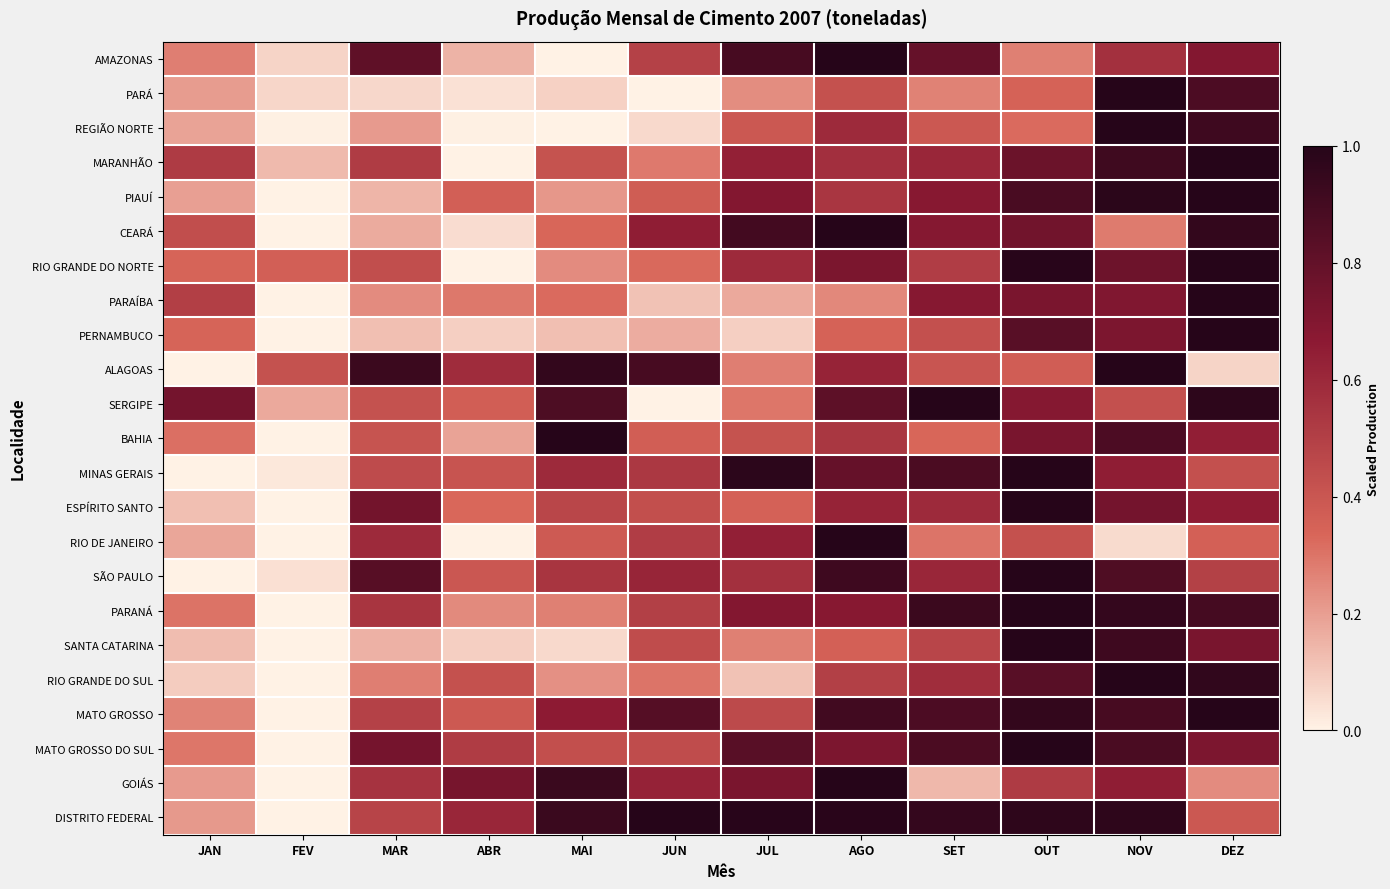

Reading left to right, extract all data points from this chart.

AMAZONAS: JAN=0.3	FEV=0.1	MAR=0.8	ABR=0.2	MAI=0.0	JUN=0.5	JUL=0.9	AGO=1.0	SET=0.8	OUT=0.3	NOV=0.6	DEZ=0.7
PARÁ: JAN=0.2	FEV=0.1	MAR=0.1	ABR=0.0	MAI=0.1	JUN=0.0	JUL=0.2	AGO=0.4	SET=0.3	OUT=0.4	NOV=1.0	DEZ=0.9
REGIÃO NORTE: JAN=0.2	FEV=0.0	MAR=0.2	ABR=0.0	MAI=0.0	JUN=0.1	JUL=0.4	AGO=0.6	SET=0.4	OUT=0.3	NOV=1.0	DEZ=0.9
MARANHÃO: JAN=0.5	FEV=0.1	MAR=0.5	ABR=0.0	MAI=0.4	JUN=0.3	JUL=0.6	AGO=0.6	SET=0.6	OUT=0.8	NOV=0.9	DEZ=1.0
PIAUÍ: JAN=0.2	FEV=0.0	MAR=0.1	ABR=0.4	MAI=0.2	JUN=0.4	JUL=0.7	AGO=0.5	SET=0.7	OUT=0.9	NOV=1.0	DEZ=1.0
CEARÁ: JAN=0.4	FEV=0.0	MAR=0.2	ABR=0.1	MAI=0.3	JUN=0.7	JUL=0.9	AGO=1.0	SET=0.7	OUT=0.8	NOV=0.3	DEZ=1.0
RIO GRANDE DO NORTE: JAN=0.3	FEV=0.4	MAR=0.4	ABR=0.0	MAI=0.2	JUN=0.3	JUL=0.6	AGO=0.7	SET=0.5	OUT=1.0	NOV=0.8	DEZ=1.0
PARAÍBA: JAN=0.5	FEV=0.0	MAR=0.2	ABR=0.3	MAI=0.3	JUN=0.1	JUL=0.2	AGO=0.3	SET=0.7	OUT=0.7	NOV=0.7	DEZ=1.0
PERNAMBUCO: JAN=0.3	FEV=0.0	MAR=0.1	ABR=0.1	MAI=0.1	JUN=0.2	JUL=0.1	AGO=0.3	SET=0.4	OUT=0.8	NOV=0.7	DEZ=1.0
ALAGOAS: JAN=0.0	FEV=0.4	MAR=0.9	ABR=0.6	MAI=1.0	JUN=0.9	JUL=0.3	AGO=0.6	SET=0.4	OUT=0.4	NOV=1.0	DEZ=0.1
SERGIPE: JAN=0.7	FEV=0.2	MAR=0.4	ABR=0.4	MAI=0.9	JUN=0.0	JUL=0.3	AGO=0.8	SET=1.0	OUT=0.7	NOV=0.4	DEZ=1.0
BAHIA: JAN=0.3	FEV=0.0	MAR=0.4	ABR=0.2	MAI=1.0	JUN=0.4	JUL=0.4	AGO=0.5	SET=0.3	OUT=0.7	NOV=0.9	DEZ=0.6
MINAS GERAIS: JAN=0.0	FEV=0.0	MAR=0.4	ABR=0.4	MAI=0.6	JUN=0.5	JUL=1.0	AGO=0.8	SET=0.9	OUT=1.0	NOV=0.7	DEZ=0.4
ESPÍRITO SANTO: JAN=0.1	FEV=0.0	MAR=0.7	ABR=0.3	MAI=0.5	JUN=0.4	JUL=0.4	AGO=0.6	SET=0.6	OUT=1.0	NOV=0.7	DEZ=0.7
RIO DE JANEIRO: JAN=0.2	FEV=0.0	MAR=0.6	ABR=0.0	MAI=0.4	JUN=0.5	JUL=0.6	AGO=1.0	SET=0.3	OUT=0.4	NOV=0.1	DEZ=0.4
SÃO PAULO: JAN=0.0	FEV=0.0	MAR=0.8	ABR=0.4	MAI=0.5	JUN=0.6	JUL=0.6	AGO=0.9	SET=0.6	OUT=1.0	NOV=0.9	DEZ=0.5
PARANÁ: JAN=0.3	FEV=0.0	MAR=0.5	ABR=0.2	MAI=0.3	JUN=0.5	JUL=0.7	AGO=0.7	SET=0.9	OUT=1.0	NOV=1.0	DEZ=0.9
SANTA CATARINA: JAN=0.1	FEV=0.0	MAR=0.2	ABR=0.1	MAI=0.1	JUN=0.4	JUL=0.3	AGO=0.4	SET=0.5	OUT=1.0	NOV=0.9	DEZ=0.7
RIO GRANDE DO SUL: JAN=0.1	FEV=0.0	MAR=0.3	ABR=0.4	MAI=0.2	JUN=0.3	JUL=0.1	AGO=0.5	SET=0.6	OUT=0.8	NOV=1.0	DEZ=1.0
MATO GROSSO: JAN=0.3	FEV=0.0	MAR=0.5	ABR=0.4	MAI=0.7	JUN=0.8	JUL=0.5	AGO=0.9	SET=0.9	OUT=1.0	NOV=0.9	DEZ=1.0
MATO GROSSO DO SUL: JAN=0.3	FEV=0.0	MAR=0.7	ABR=0.5	MAI=0.4	JUN=0.4	JUL=0.8	AGO=0.7	SET=0.9	OUT=1.0	NOV=0.9	DEZ=0.7
GOIÁS: JAN=0.2	FEV=0.0	MAR=0.6	ABR=0.7	MAI=0.9	JUN=0.6	JUL=0.7	AGO=1.0	SET=0.1	OUT=0.5	NOV=0.6	DEZ=0.2
DISTRITO FEDERAL: JAN=0.2	FEV=0.0	MAR=0.5	ABR=0.6	MAI=0.9	JUN=1.0	JUL=1.0	AGO=1.0	SET=1.0	OUT=1.0	NOV=1.0	DEZ=0.4